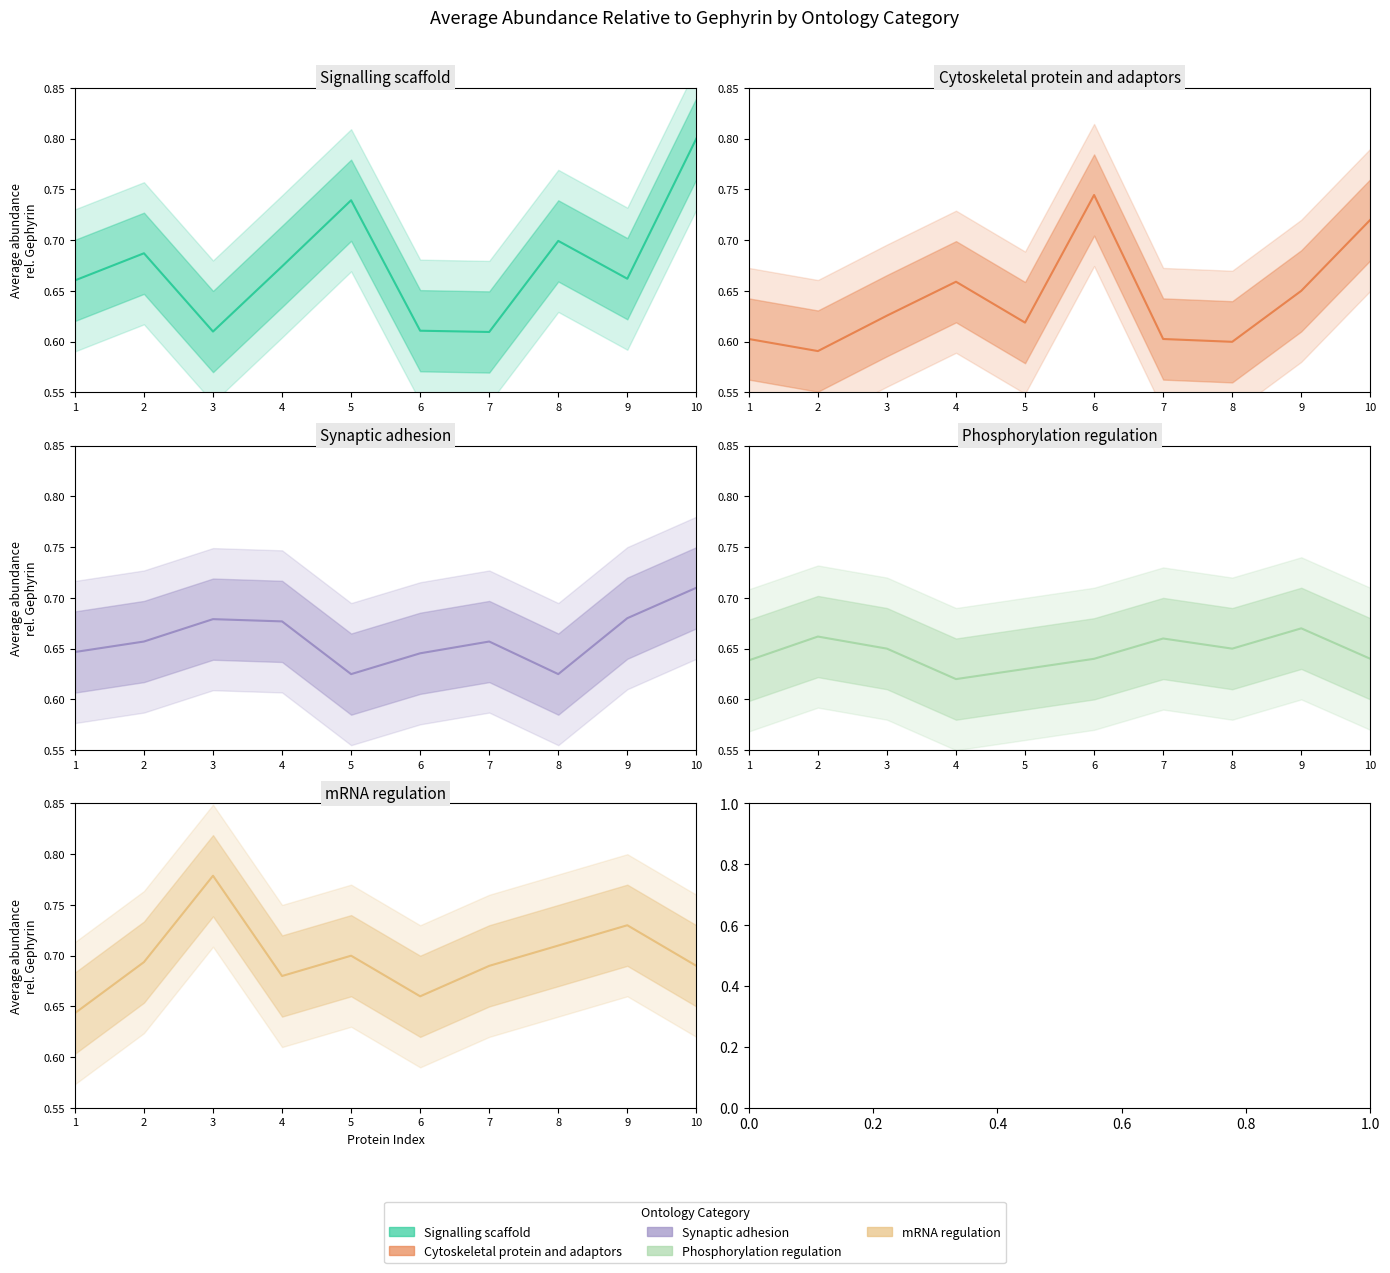

What is the minimum value shown in the chart?

0.6